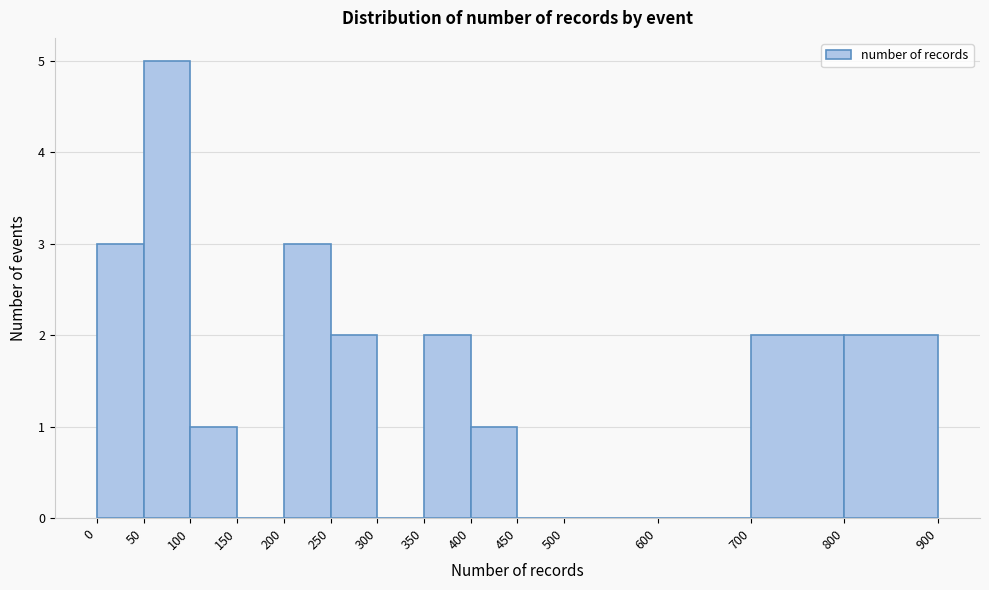

What is the height of the bar covering 350 to 400 on the x-axis? The values are not printed on the chart, so give them approximately, as read against the axis.

2